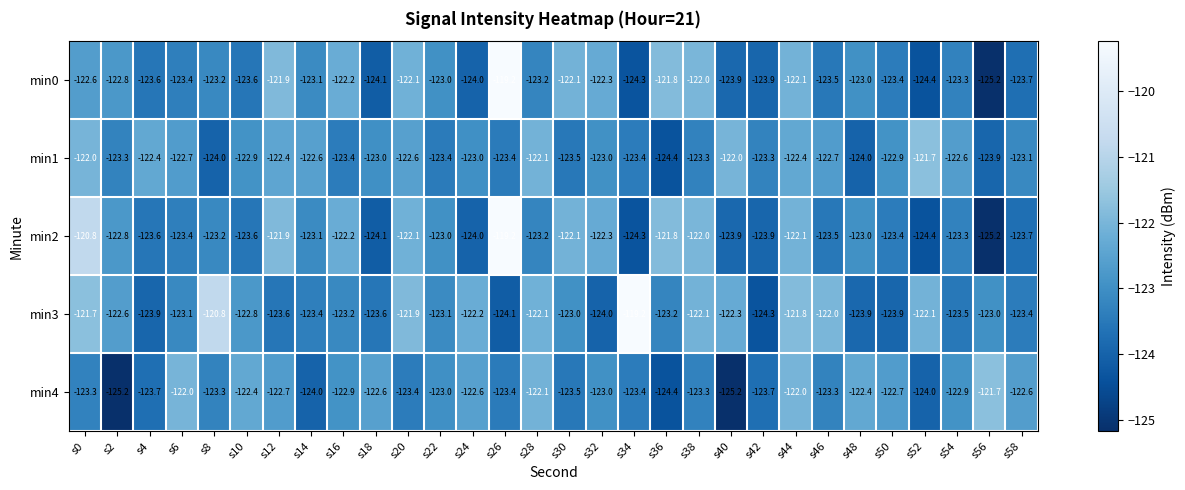

What is the total value across all series at s4?

-617.2